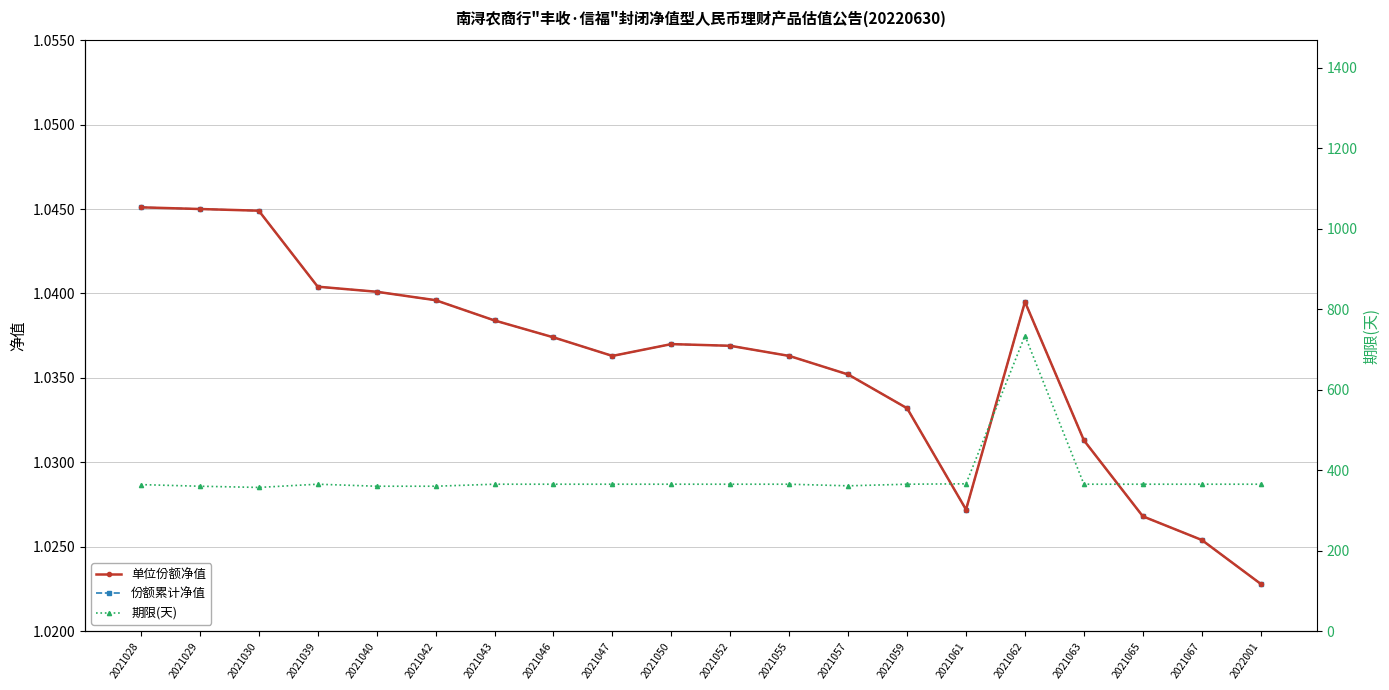

Does the chart display data point markers on the line(s)?

Yes